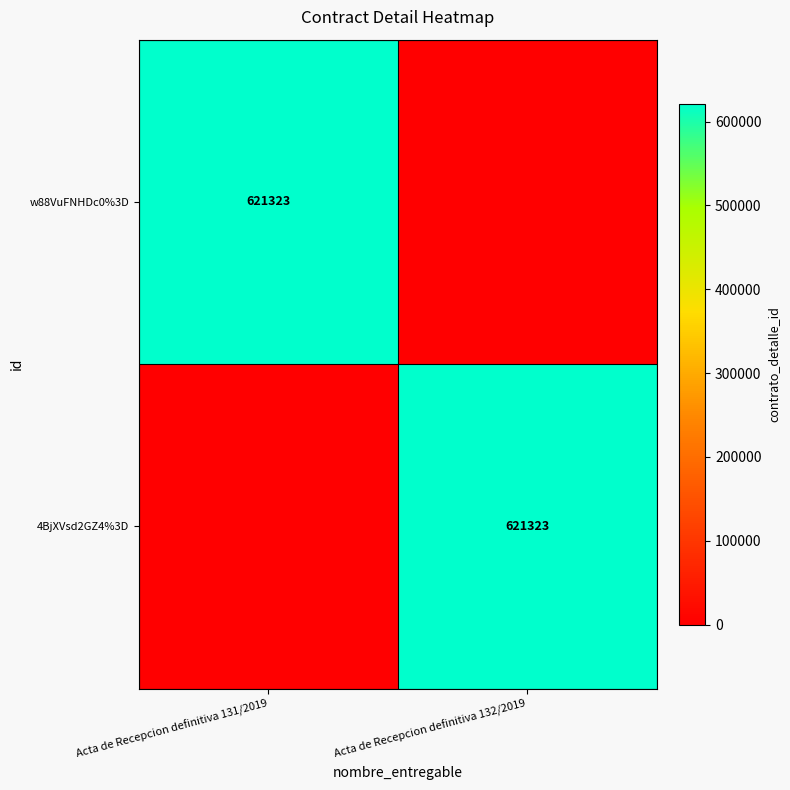

The w88VuFNHDc0%3D series shows 152743 at Acta de Recepcion definitiva 131/2019. True or false?

False